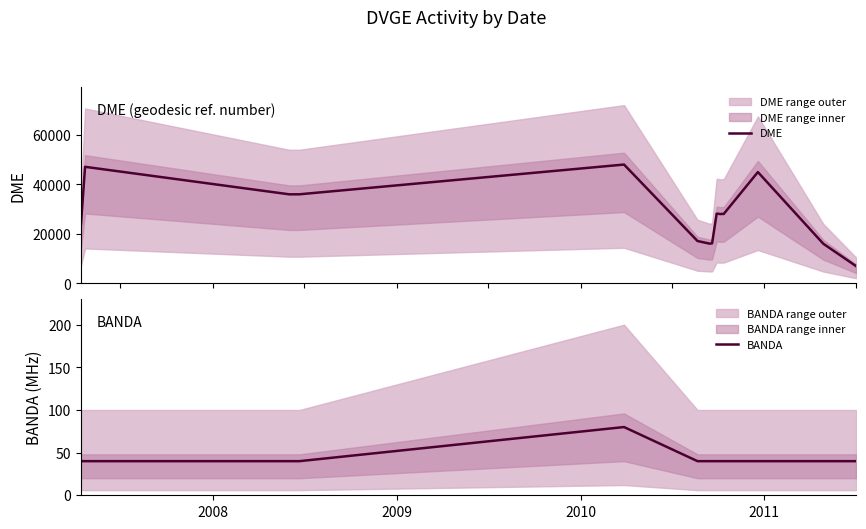

How many interior local valleys does the DME series have?

4